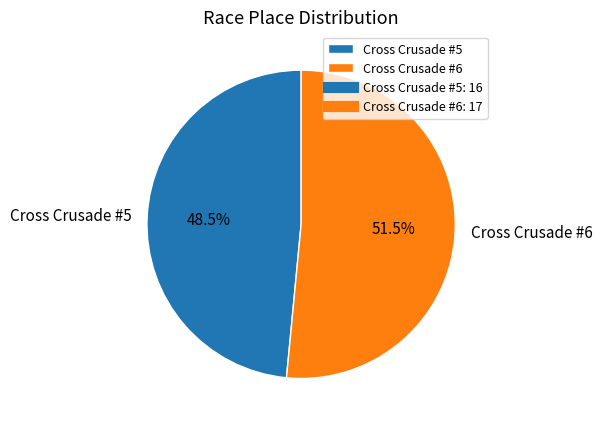

Is the sum of Cross Crusade #6 and Cross Crusade #5 greater than half?

Yes